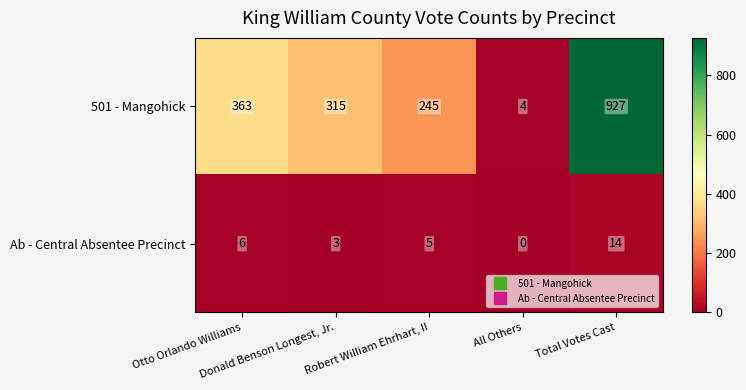

Which series has the widest spread of values?

501 - Mangohick